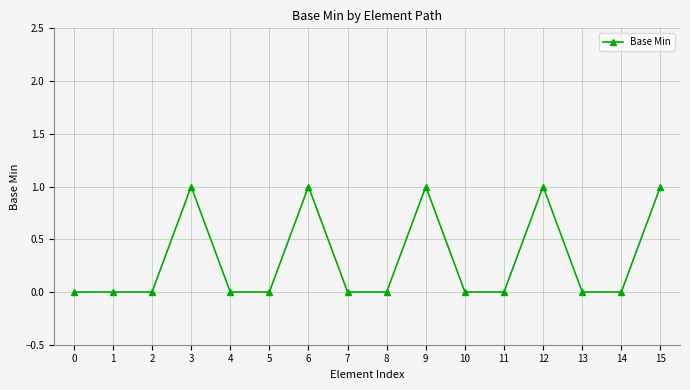

Between 4 and 15, which is larger?

15